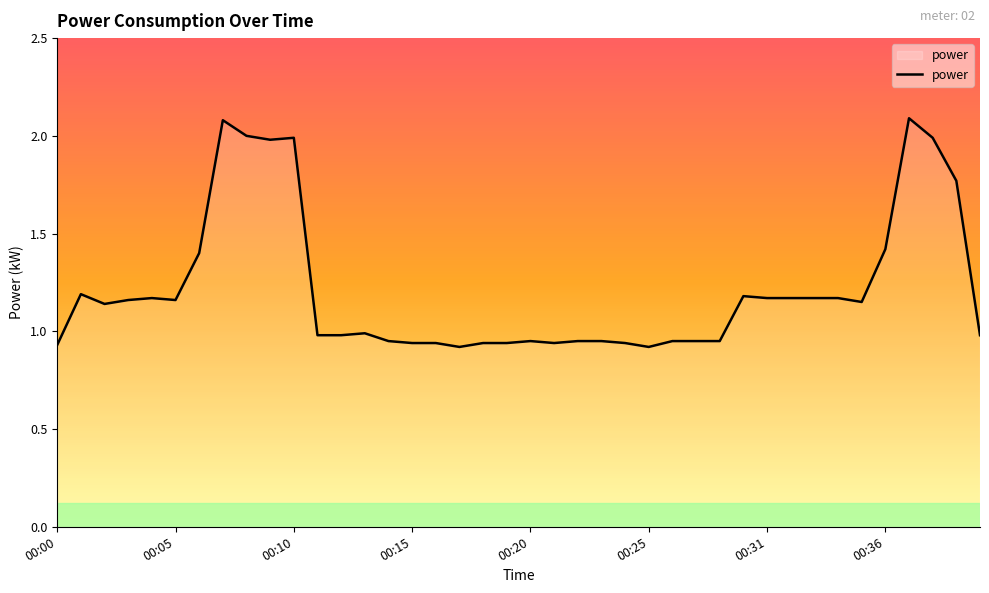

Does the chart display data point markers on the line(s)?

No